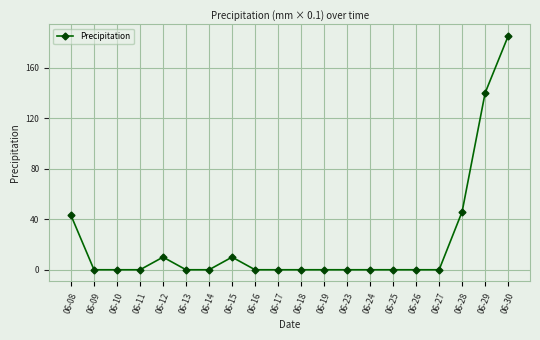

True or false: there are more than 1 points higher than both neighbors.

True